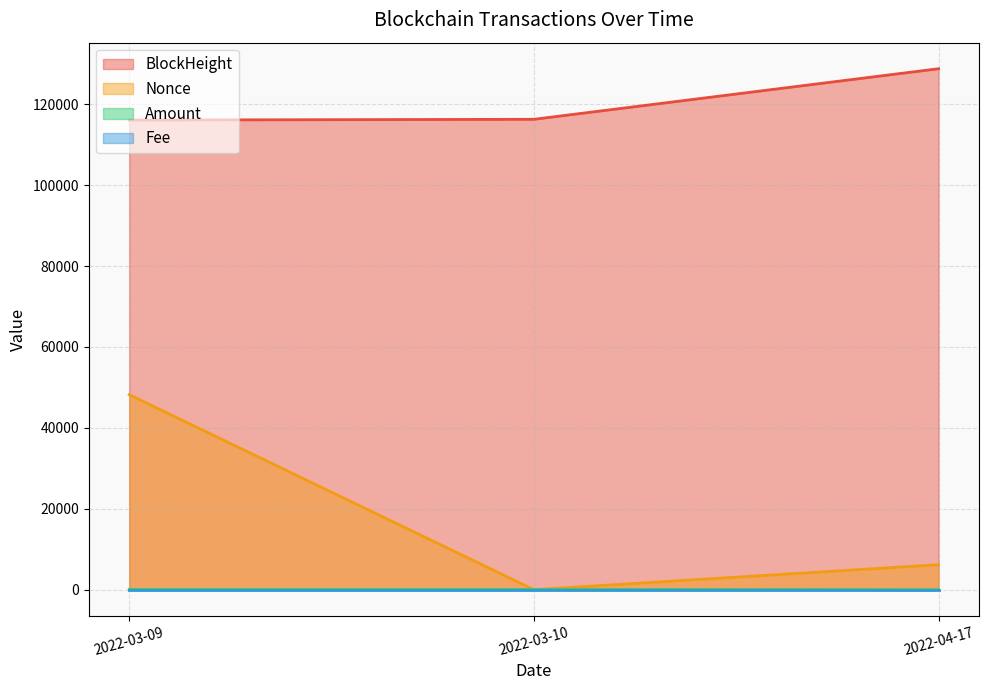

Which series has the largest total across all categories?

BlockHeight